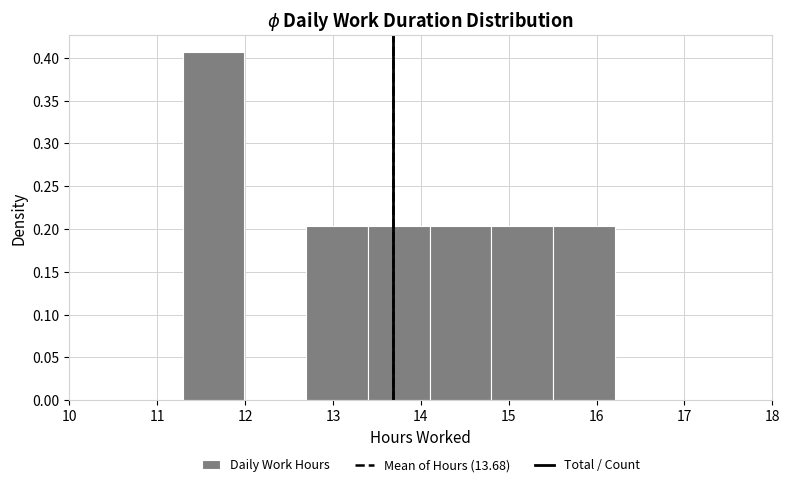

Reading left to right, transcribe this chart: for each bar, give the range it covers on the x-axis and its height. Neither the bar edges nor the heights are printed on the chart, so give them approximately, as read against the axes.

11.3 to 12.0: 0.405
12.0 to 12.7: 0
12.7 to 13.4: 0.205
13.4 to 14.1: 0.205
14.1 to 14.8: 0.205
14.8 to 15.5: 0.205
15.5 to 16.2: 0.205